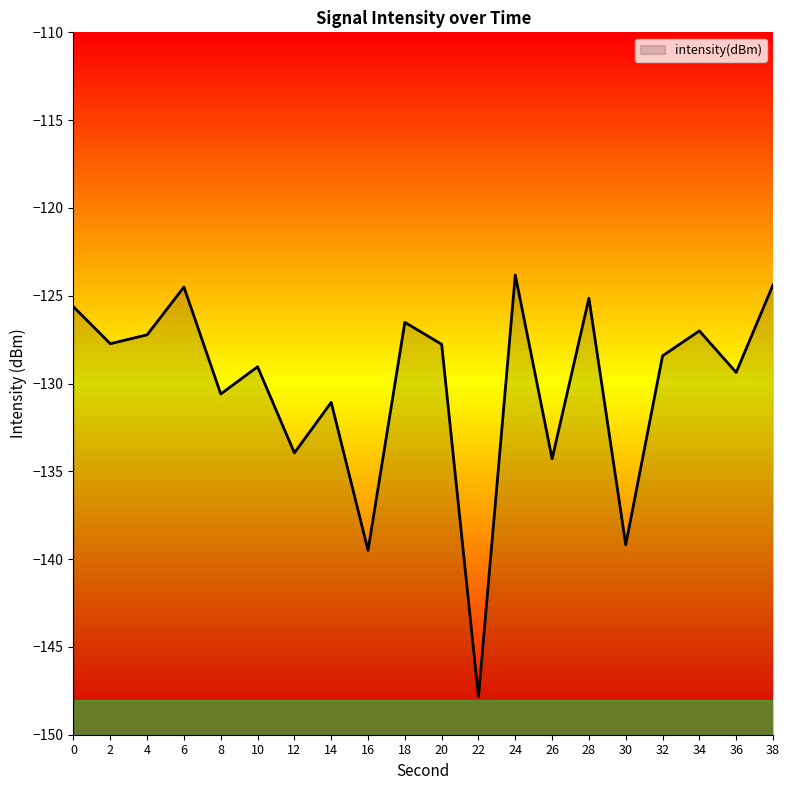

What is the maximum value shown in the chart?

-123.8